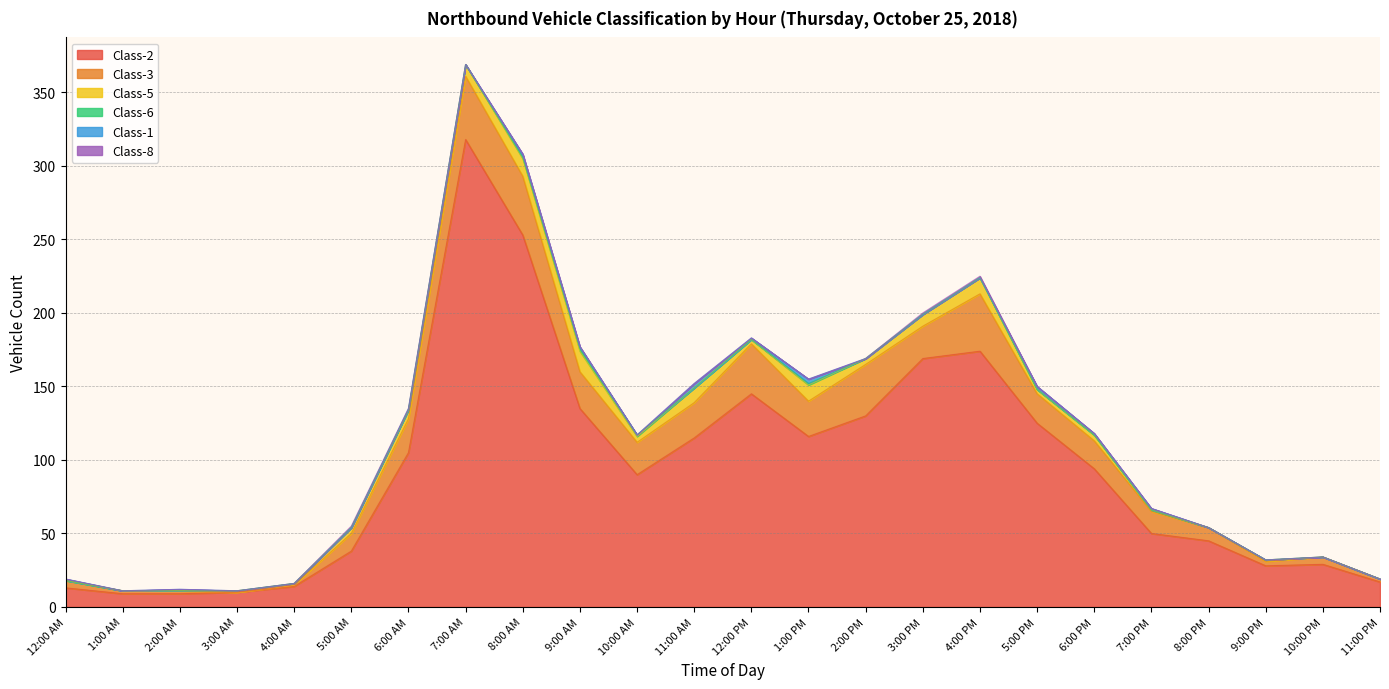

How many lines are shown in the chart?

6